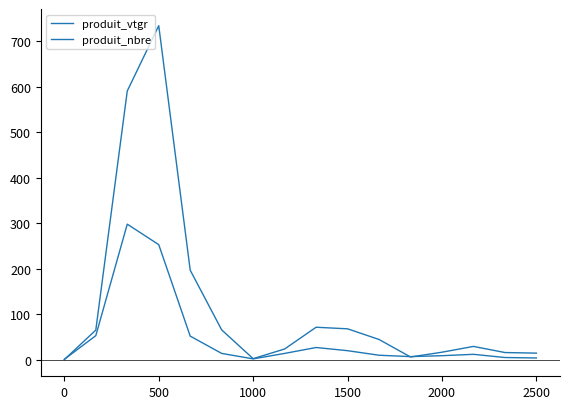

Is this an area chart (filled region under the line)?

No